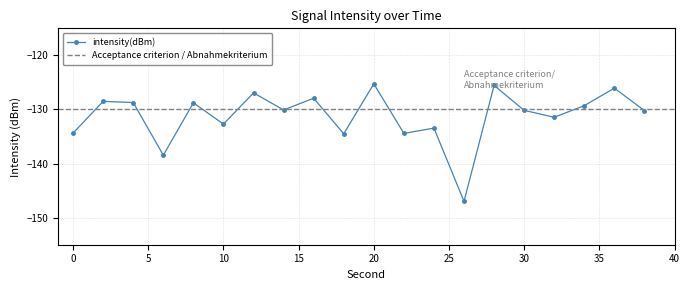

Reading right to left, transcribe all the data shown in this chart.

-130.2	-126.1	-129.3	-131.4	-130.2	-125.6	-147.0	-133.4	-134.4	-125.3	-134.5	-127.9	-130.1	-126.9	-132.7	-128.8	-138.5	-128.7	-128.5	-134.4